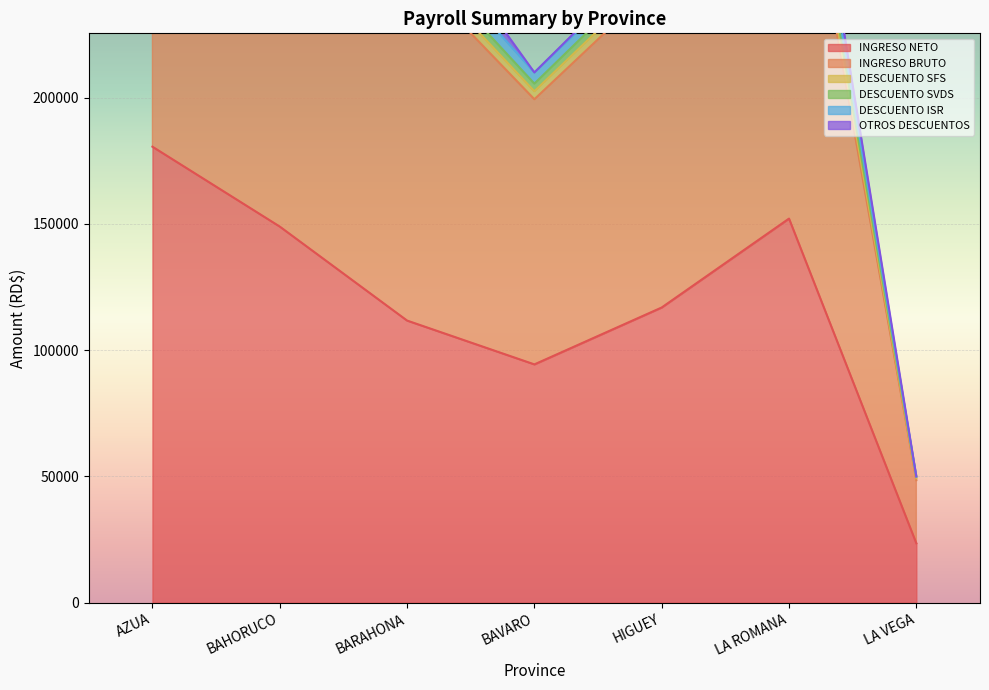

At which label does INGRESO BRUTO first exceed 280000?

AZUA